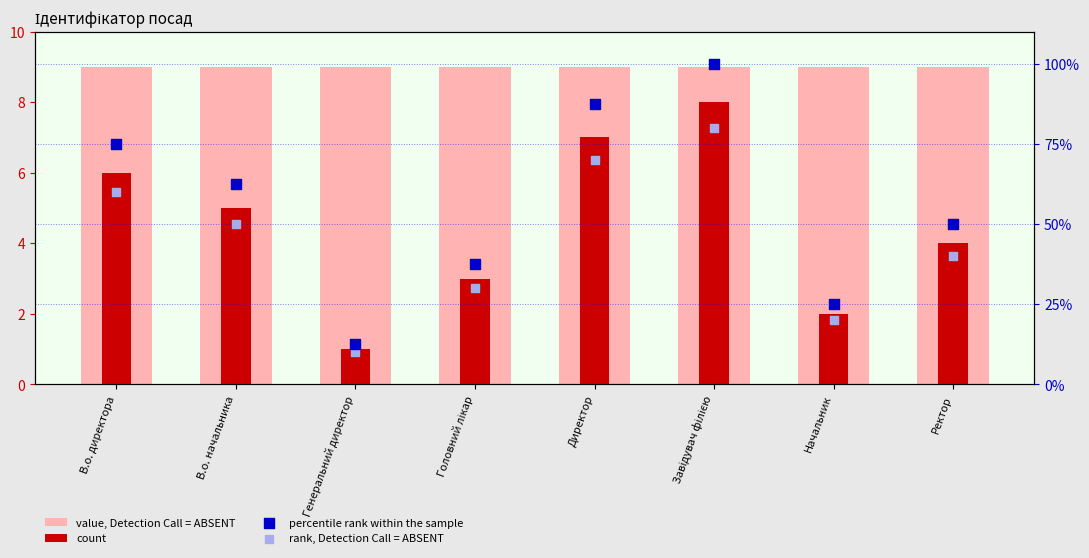

Which series has the largest total across all categories?

percentile rank within the sample